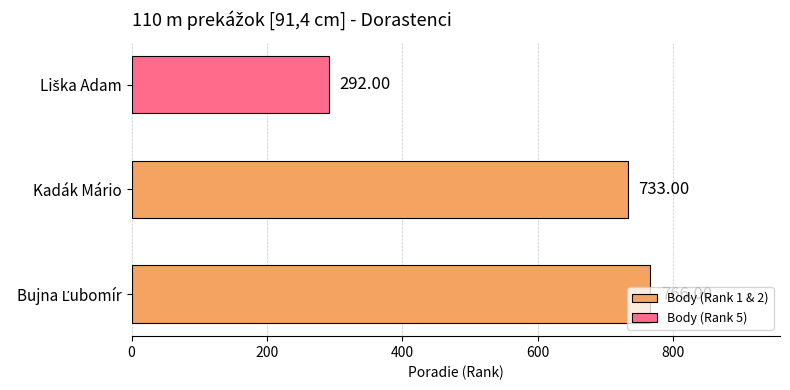

What is the average value?

597